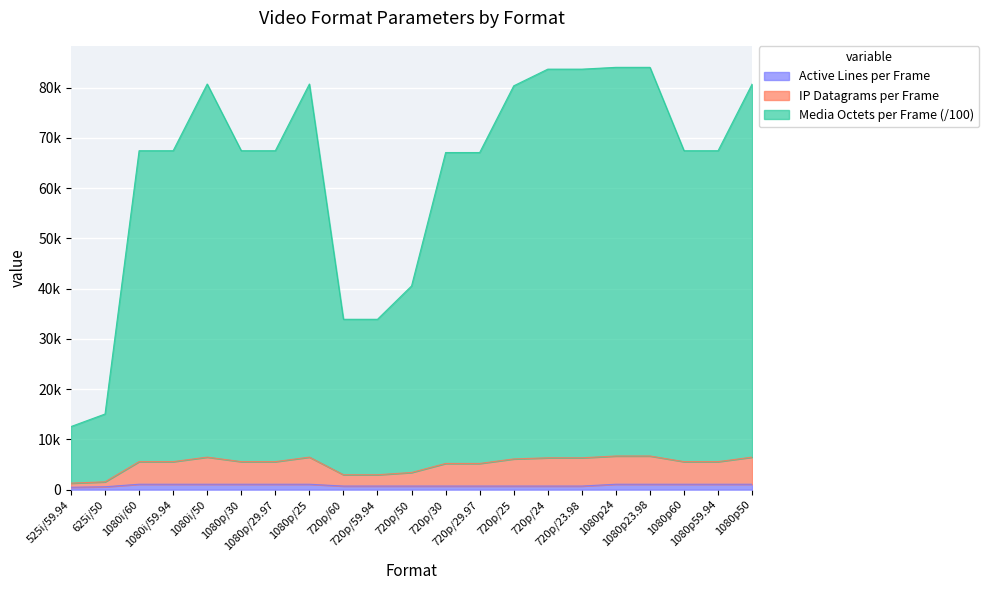

Count the number of categories in the chart.

21